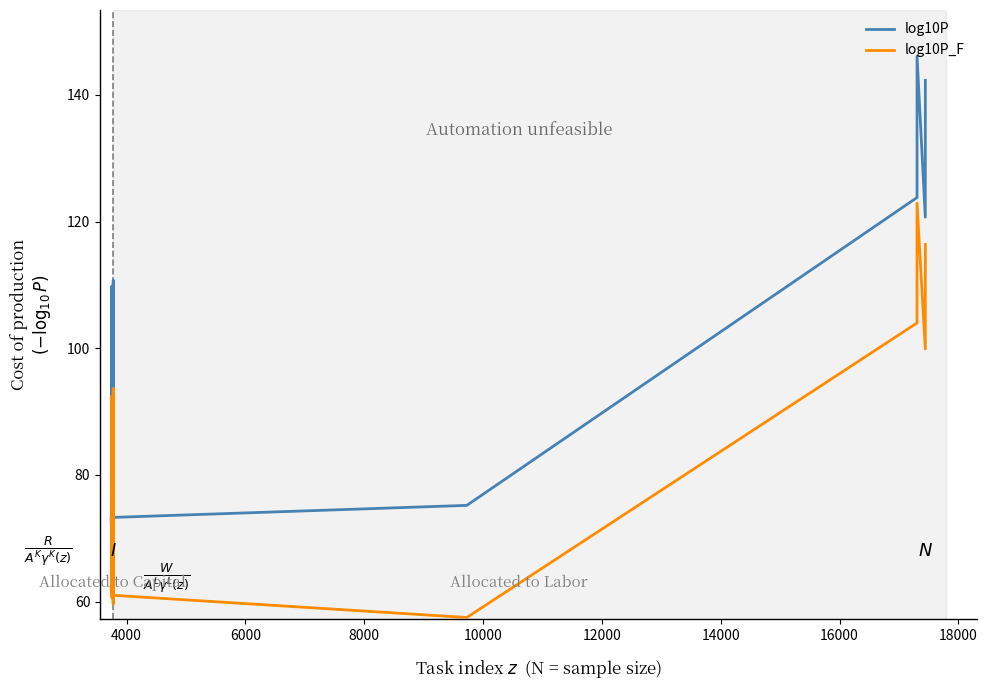

Count the number of categories in the chart.

20